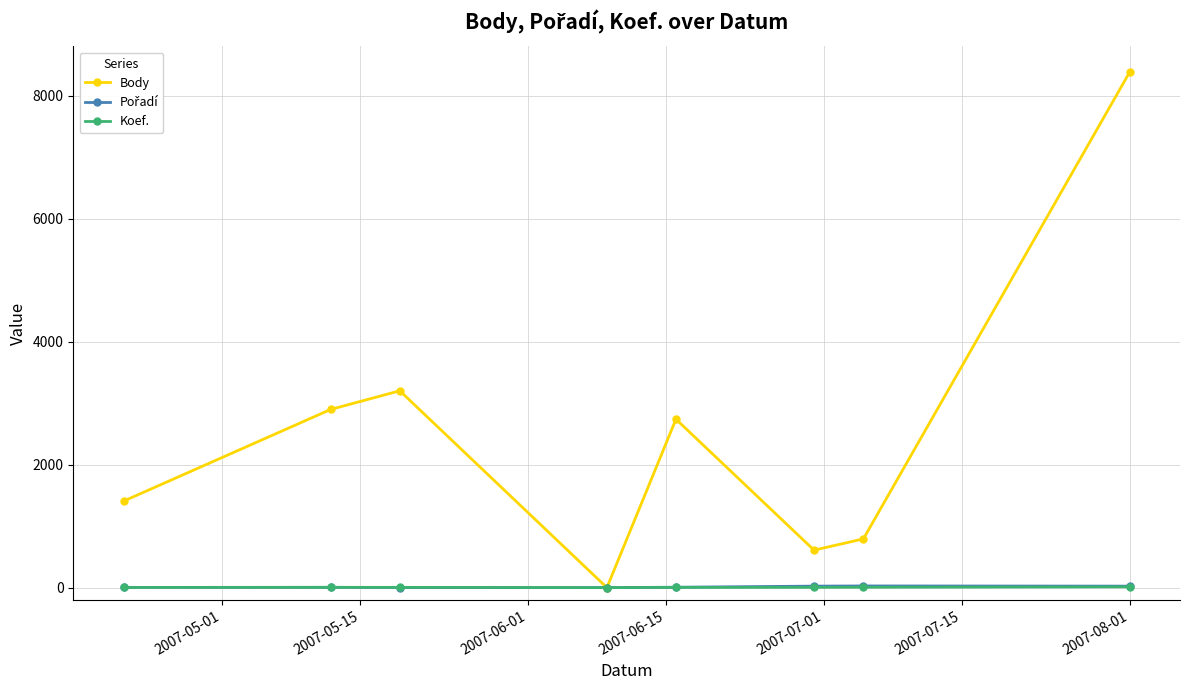

What is the greatest value displayed?

8382